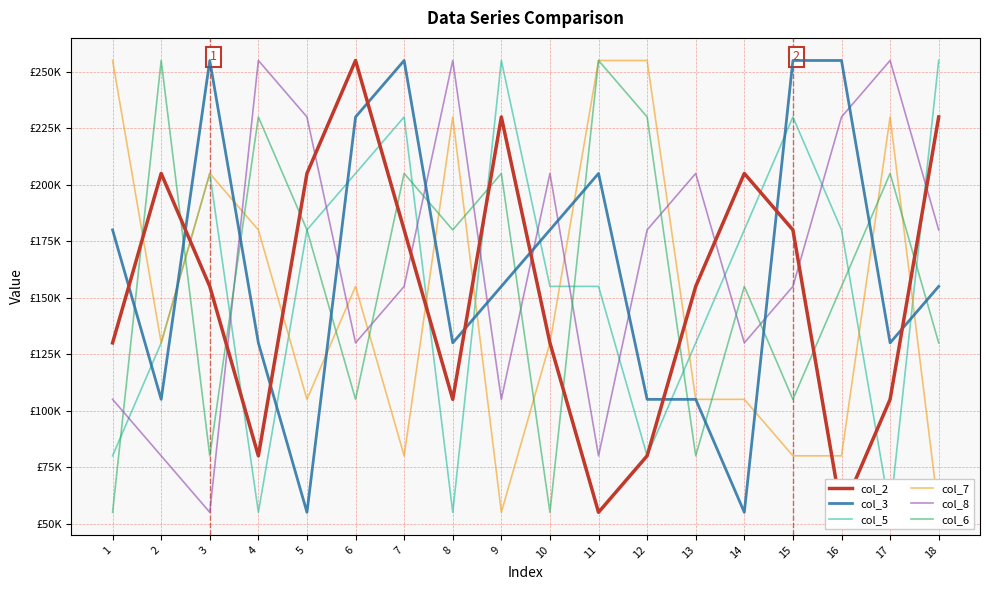

Reading left to right, extract all data points from this chart.

col_2: 130000	205000	155000	80000	205000	255000	180000	105000	230000	130000	55000	80000	155000	205000	180000	55000	105000	230000
col_3: 180000	105000	255000	130000	55000	230000	255000	130000	155000	180000	205000	105000	105000	55000	255000	255000	130000	155000
col_5: 80000	130000	205000	55000	180000	205000	230000	55000	255000	155000	155000	80000	130000	180000	230000	180000	55000	255000
col_7: 255000	130000	205000	180000	105000	155000	80000	230000	55000	130000	255000	255000	105000	105000	80000	80000	230000	55000
col_8: 105000	80000	55000	255000	230000	130000	155000	255000	105000	205000	80000	180000	205000	130000	155000	230000	255000	180000
col_6: 55000	255000	80000	230000	180000	105000	205000	180000	205000	55000	255000	230000	80000	155000	105000	155000	205000	130000